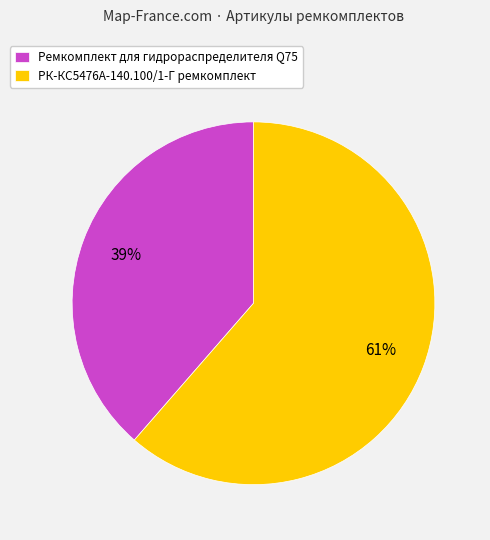

To the nearest percent, what is the average slice percentage?

50%